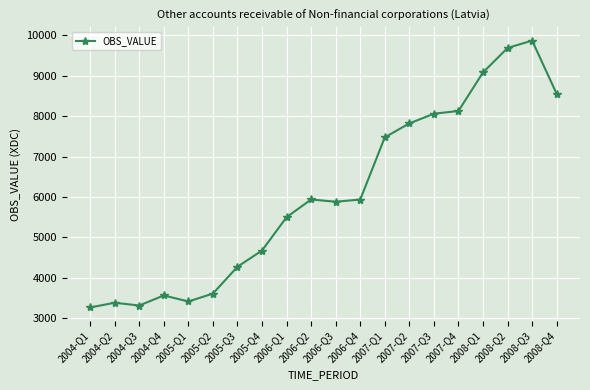

What is the label of the 20th point from the left?

2008-Q4